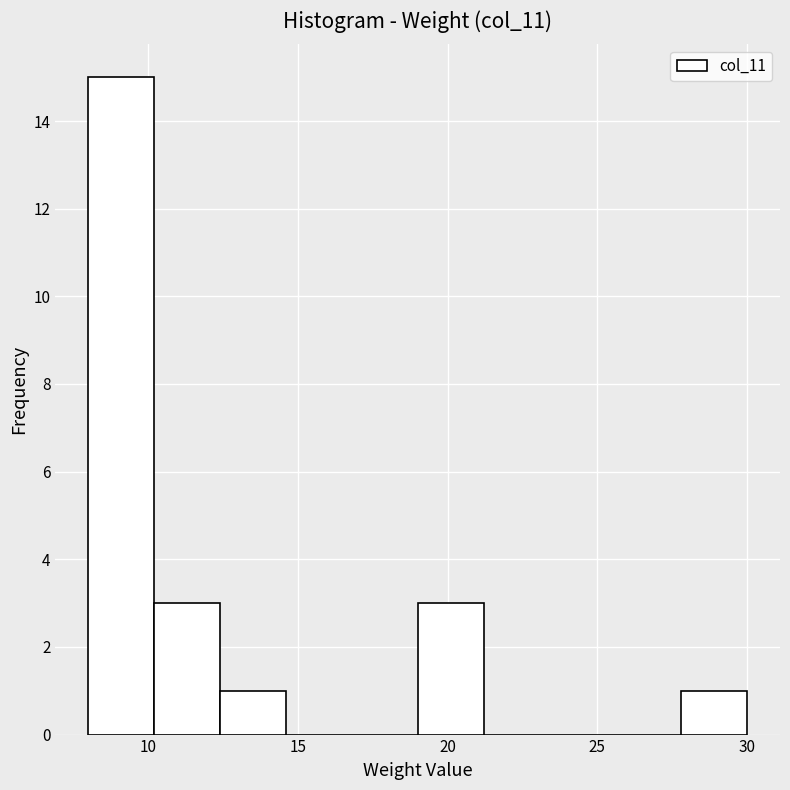

Reading left to right, transcribe this chart: for each bar, give the range it covers on the x-axis and its height. Neither the bar edges nor the heights are printed on the chart, so give them approximately, as read against the axes.

8.0 to 10.2: 15
10.2 to 12.4: 3
12.4 to 14.6: 1
14.6 to 16.8: 0
16.8 to 19.0: 0
19.0 to 21.2: 3
21.2 to 23.4: 0
23.4 to 25.6: 0
25.6 to 27.8: 0
27.8 to 30.0: 1